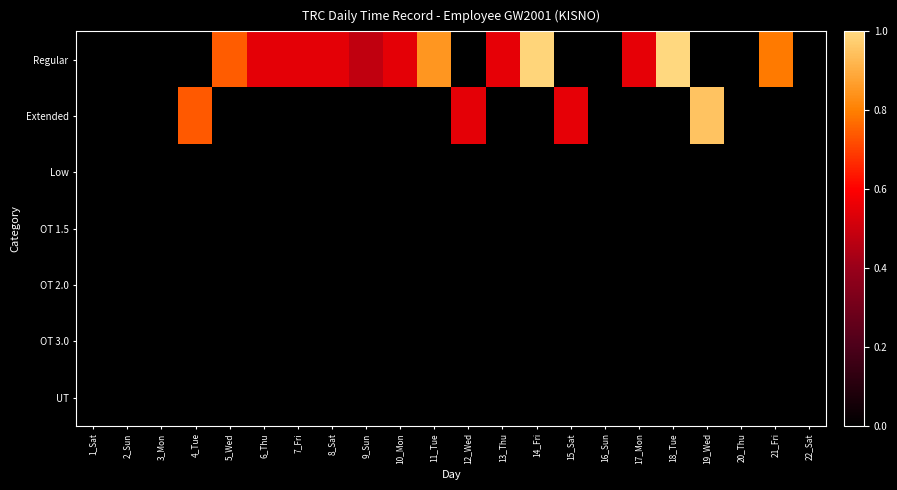

At how many categories does at least one series exceed 0?

16